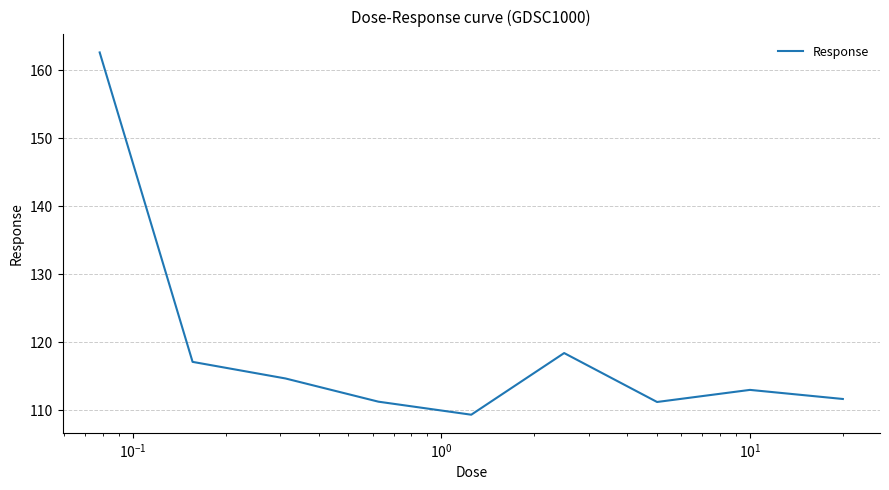

What is the difference between the maximum and second lowest values?

51.4